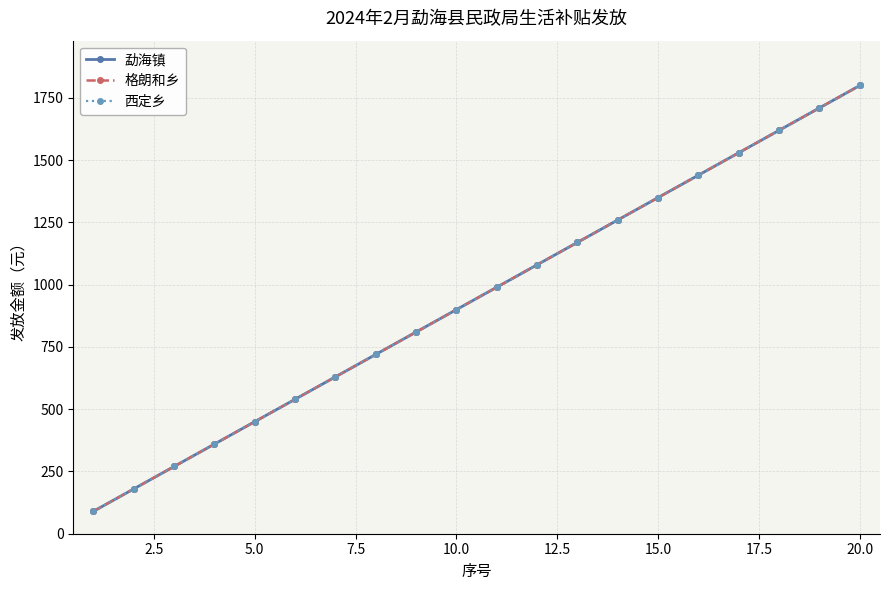

What is the minimum value for 西定乡?

90